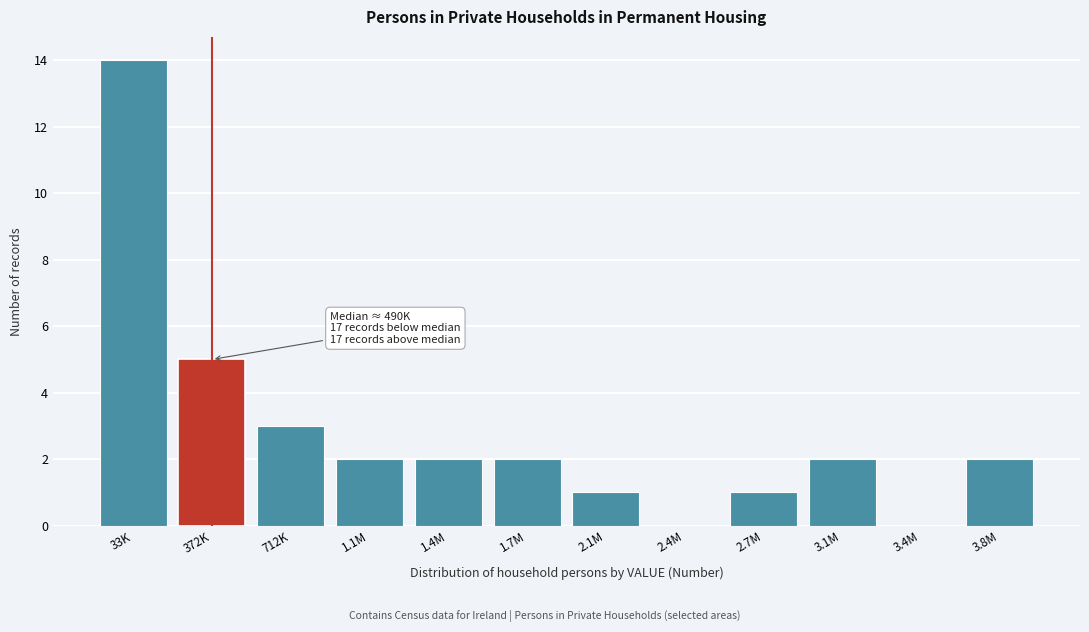

Reading right to left, list all the values displayed in this chart.

3.8M=2	3.4M=0	3.1M=2	2.7M=1	2.4M=0	2.1M=1	1.7M=2	1.4M=2	1.1M=2	712K=3	372K=5	33K=14